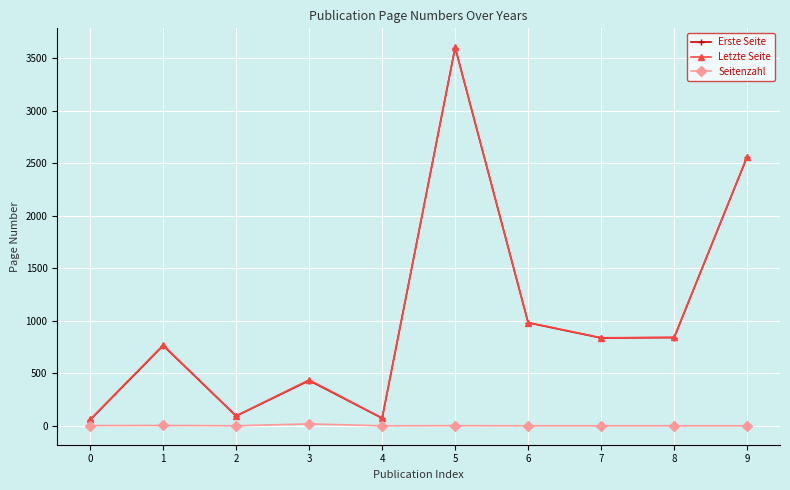

Is this an area chart (filled region under the line)?

No